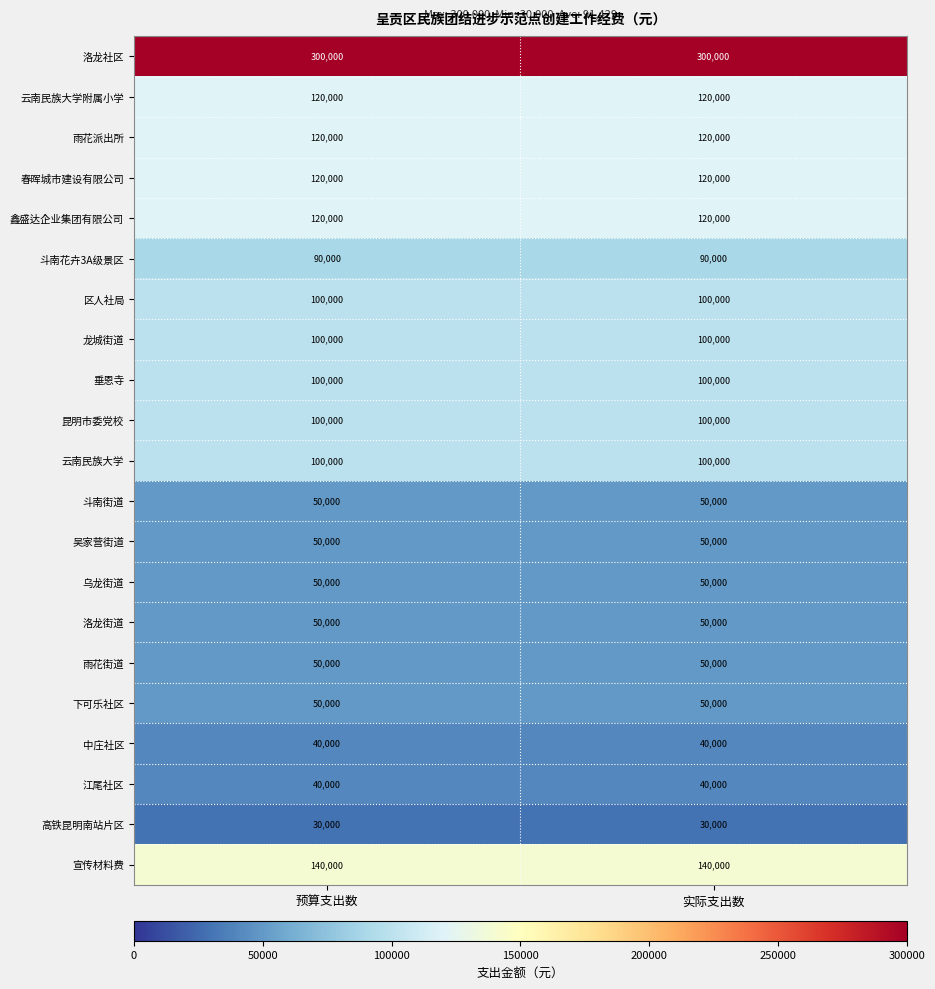

What is the sum of the 云南民族大学附属小学 values at 实际支出数 and 预算支出数?

240000